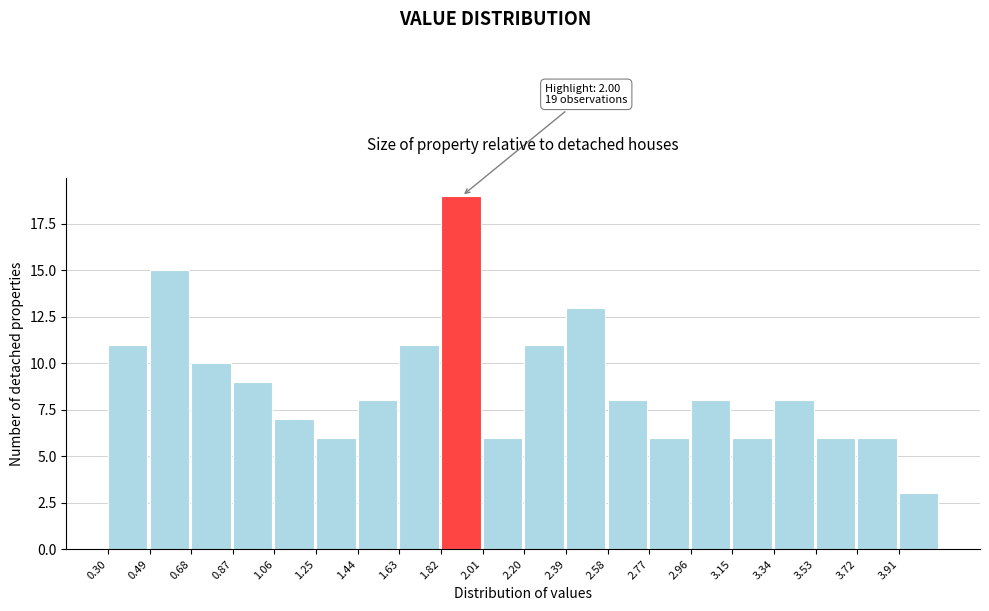

Which range on the x-axis has the tallest bar?

1.82 to 2.01